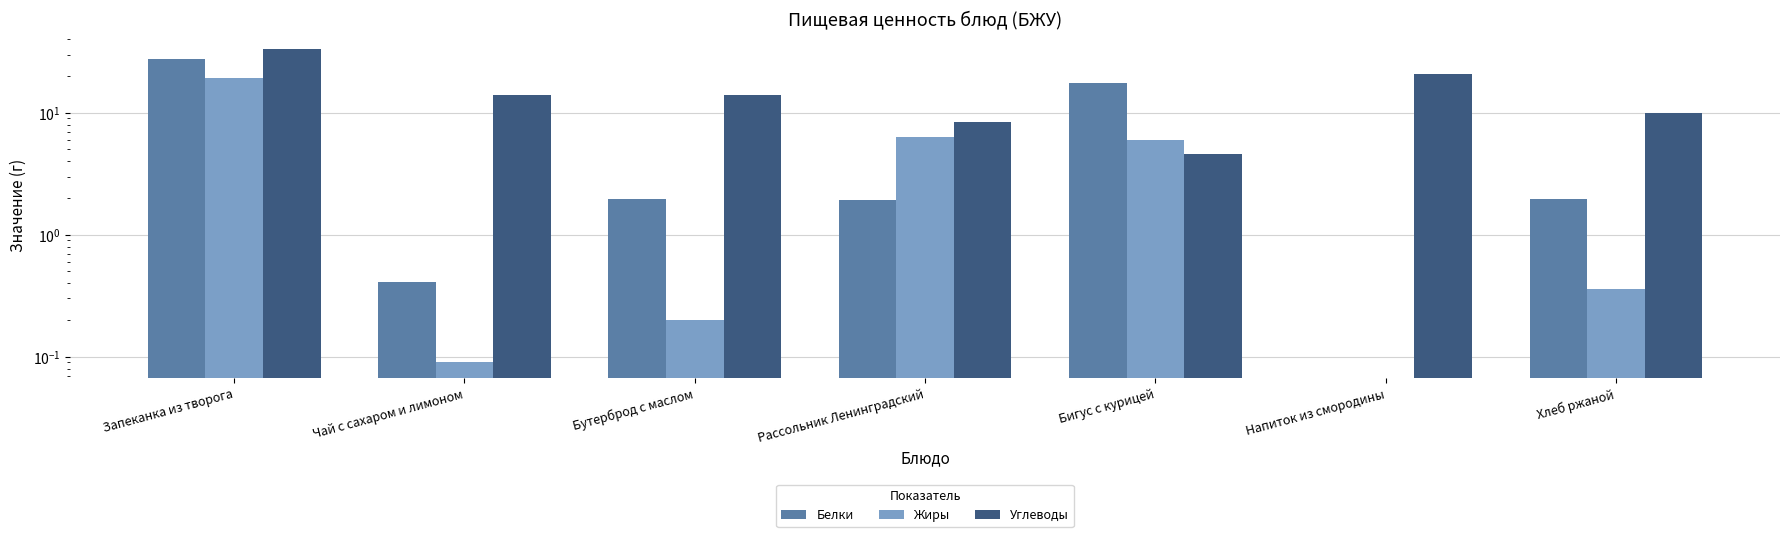

What is the approximate value of Жиры at Чай с сахаром и лимоном?

0.1